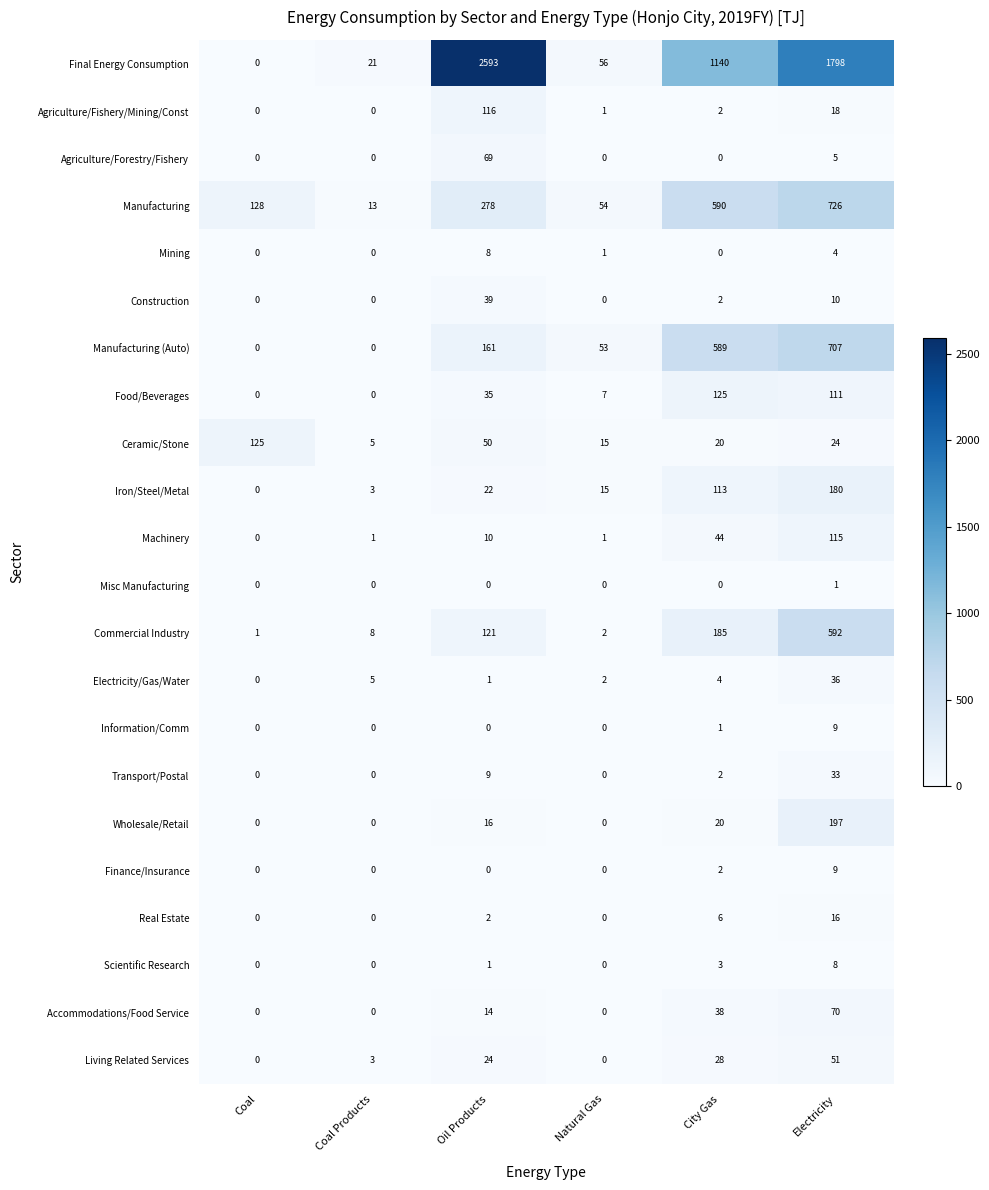

Rank the categories by Commercial Industry value from highest to lowest.

Electricity, City Gas, Oil Products, Coal Products, Natural Gas, Coal